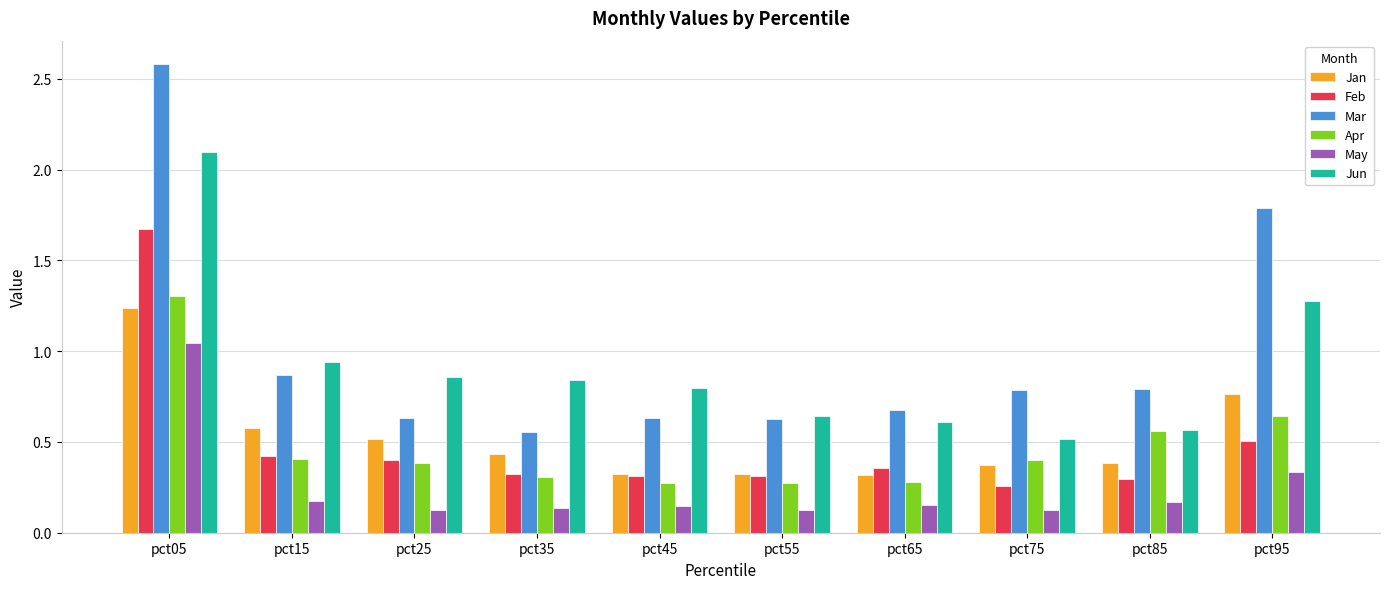

At which category is the sum across all series the highest?

pct05